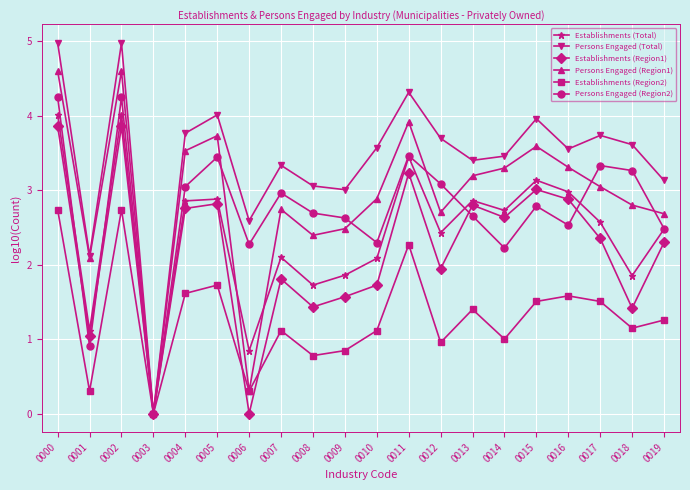

Is the value of Persons Engaged (Total) at 0018 greater than the value of Persons Engaged (Region2) at 0006?

Yes